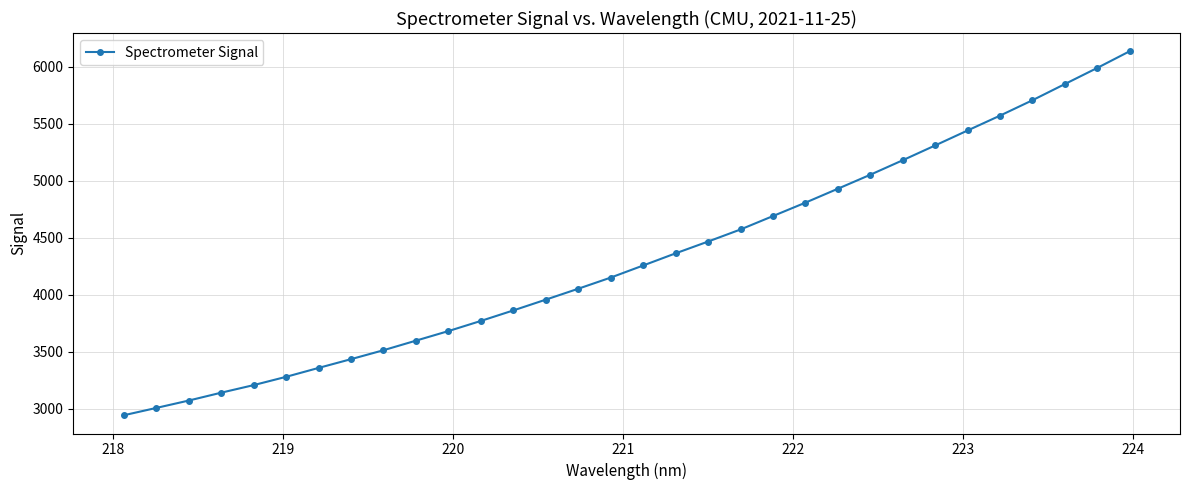

What is the minimum value shown in the chart?

2944.2